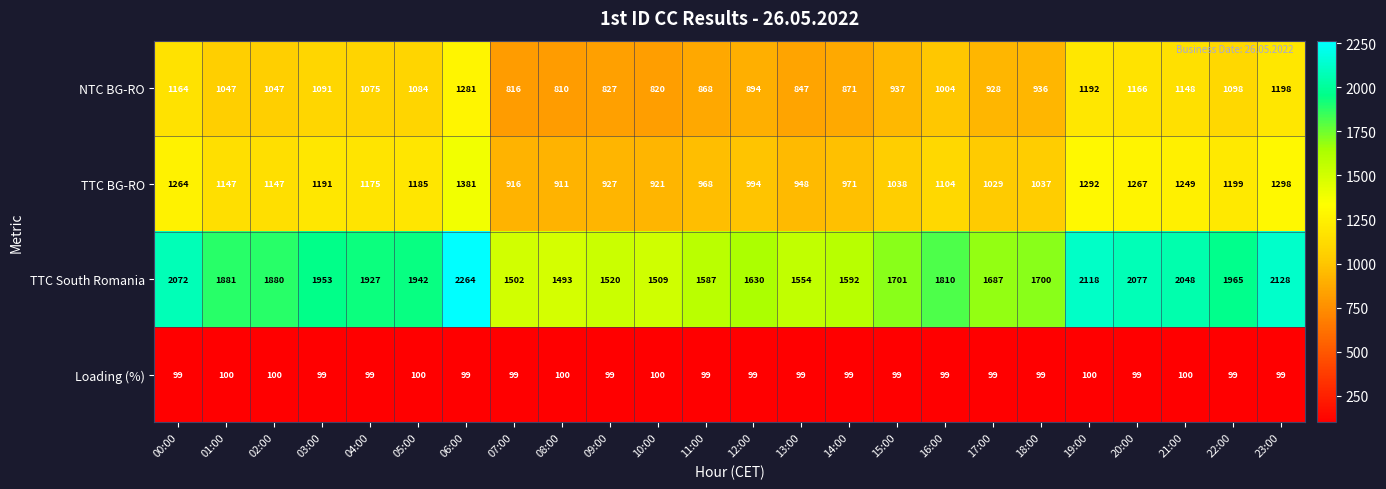

What is the greatest value displayed?

2264